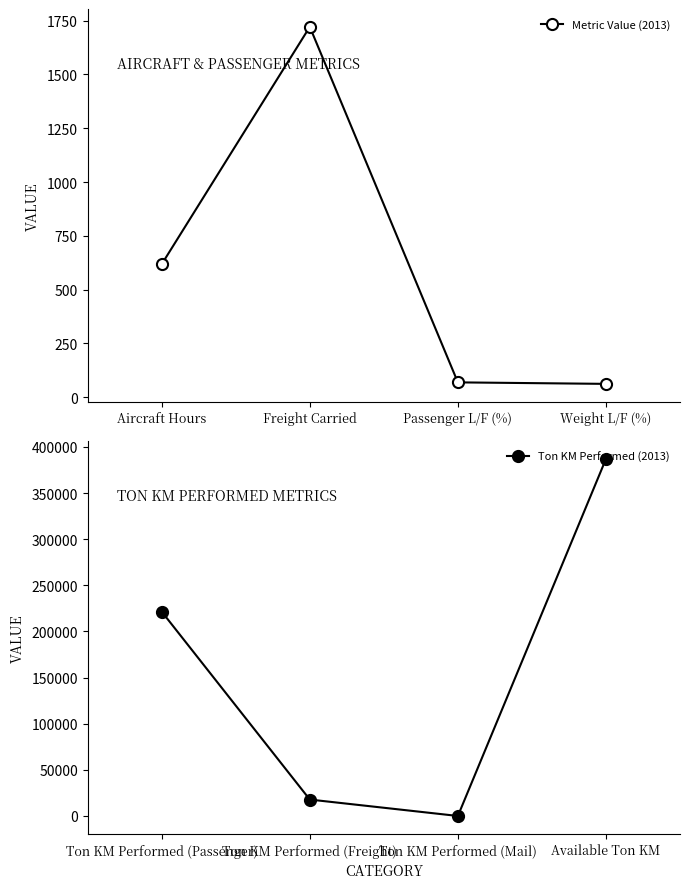

What is the average value of the Ton KM Performed (2013) series?

156542